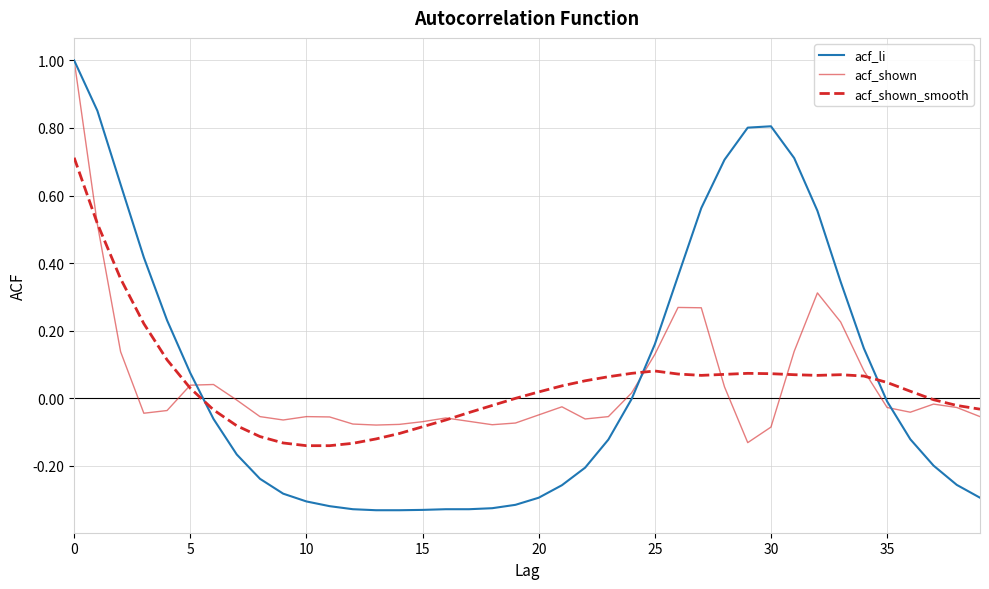

What is the greatest value displayed?

1.0